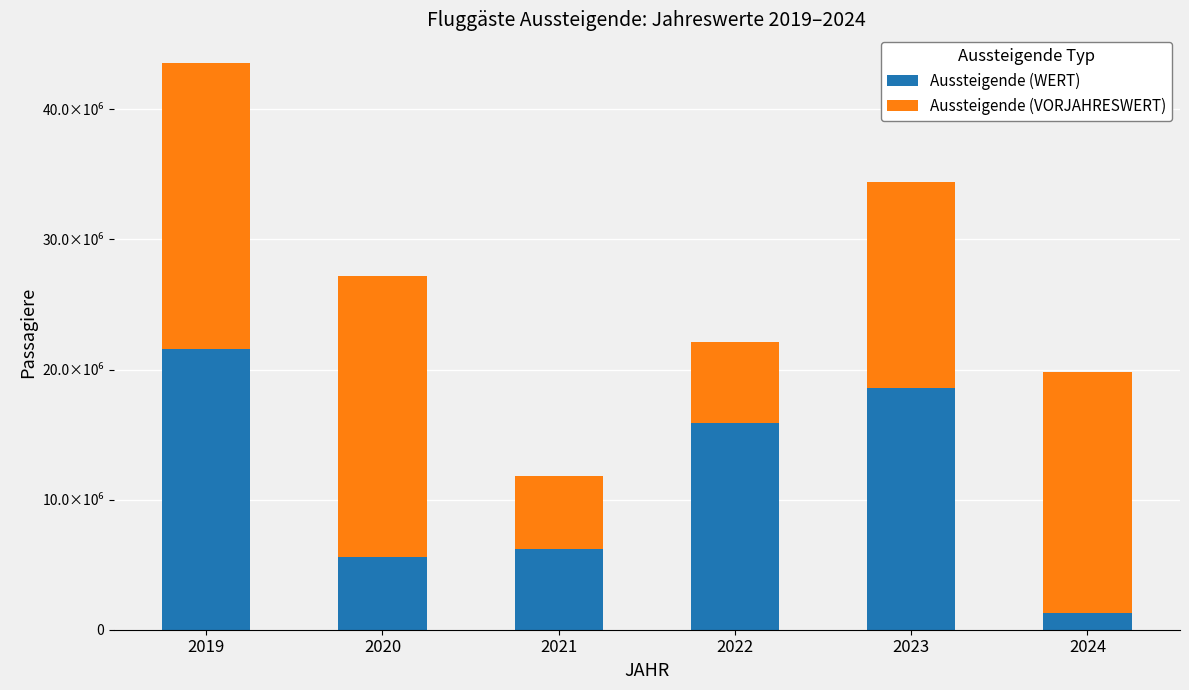

What is the difference between the second highest and minimum values in the Aussteigende (VORJAHRESWERT) series?

15957691